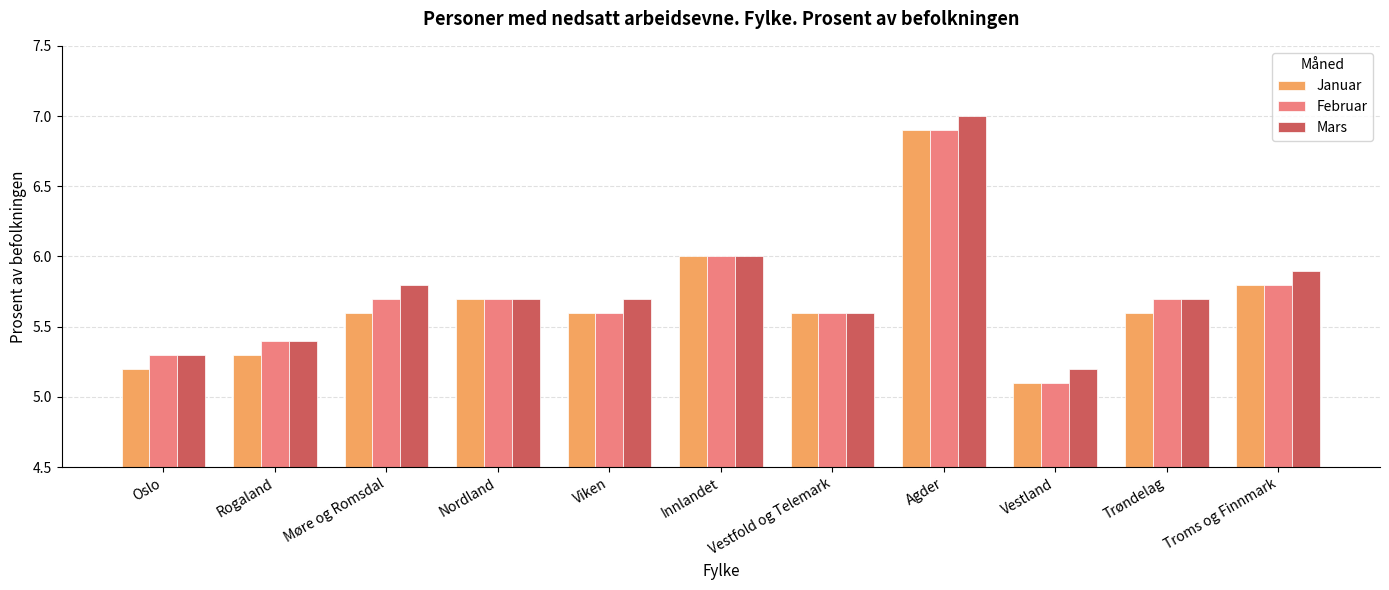

True or false: Februar has a value of 5.7 at Nordland.

True